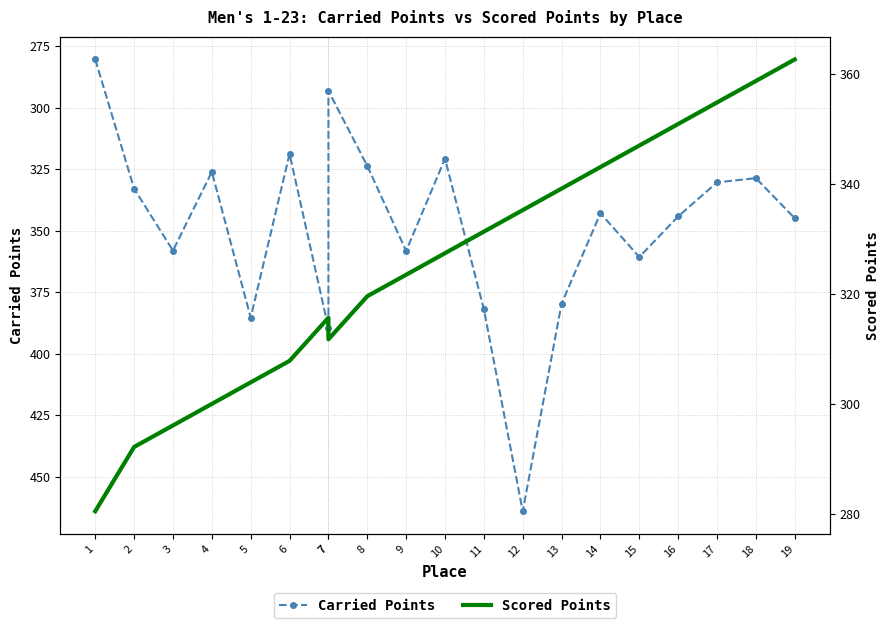

The Scored Points series shows 350.9 at 16. True or false?

True